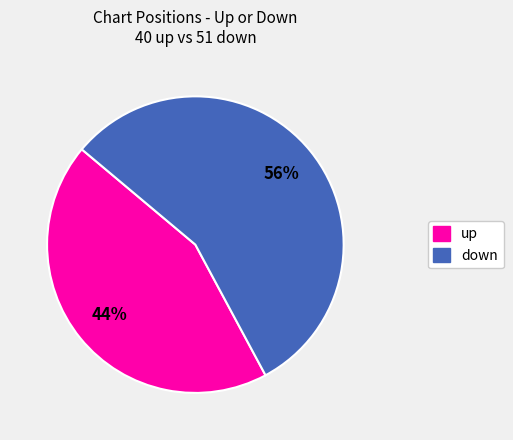

To the nearest percent, what portion does down represent?

56%